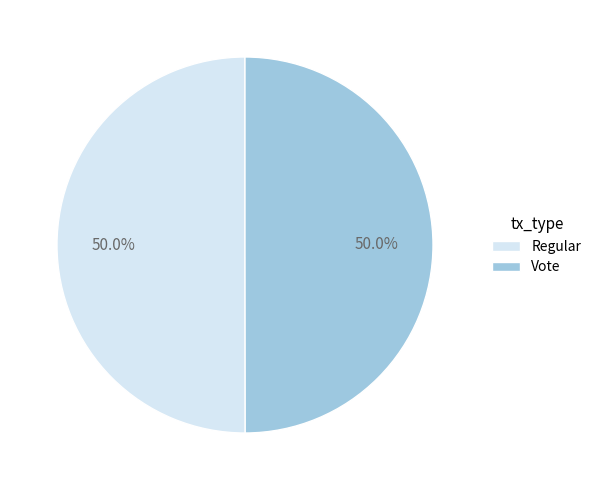

Approximately how many times larger is the value at Vote compared to Regular?

1.0